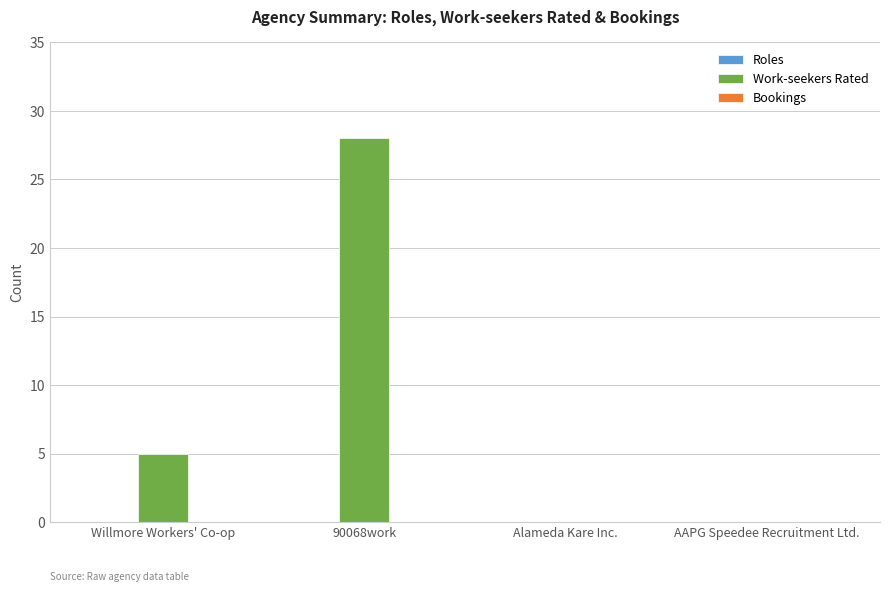

Reading left to right, transcribe all the data shown in this chart.

Willmore Workers' Co-op=5	90068work=28	Alameda Kare Inc.=0	AAPG Speedee Recruitment Ltd.=0